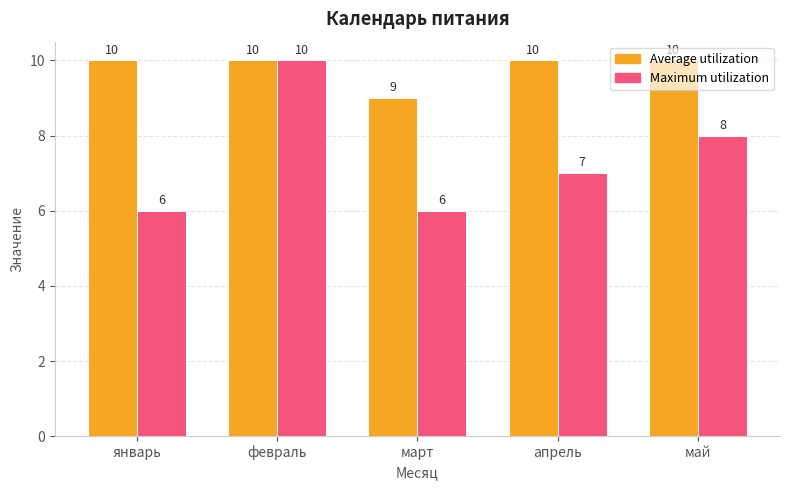

How many bars are there in total?

10